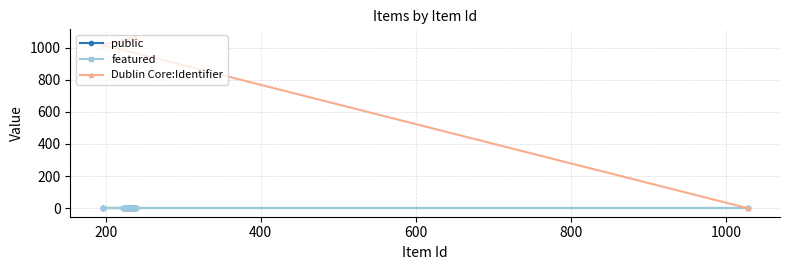

What is the maximum value shown in the chart?

1061